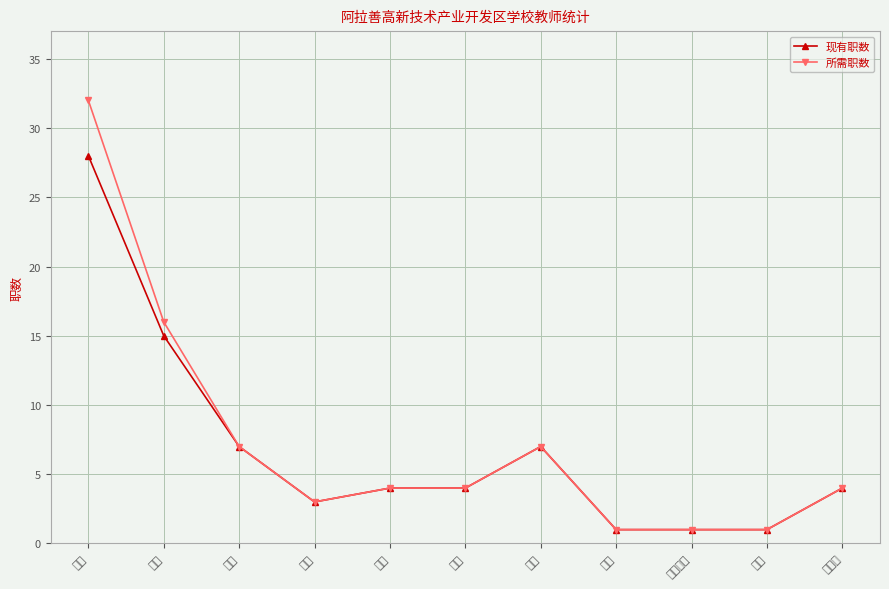

Rank the series by their average value, from lowest to highest.

现有职数, 所需职数